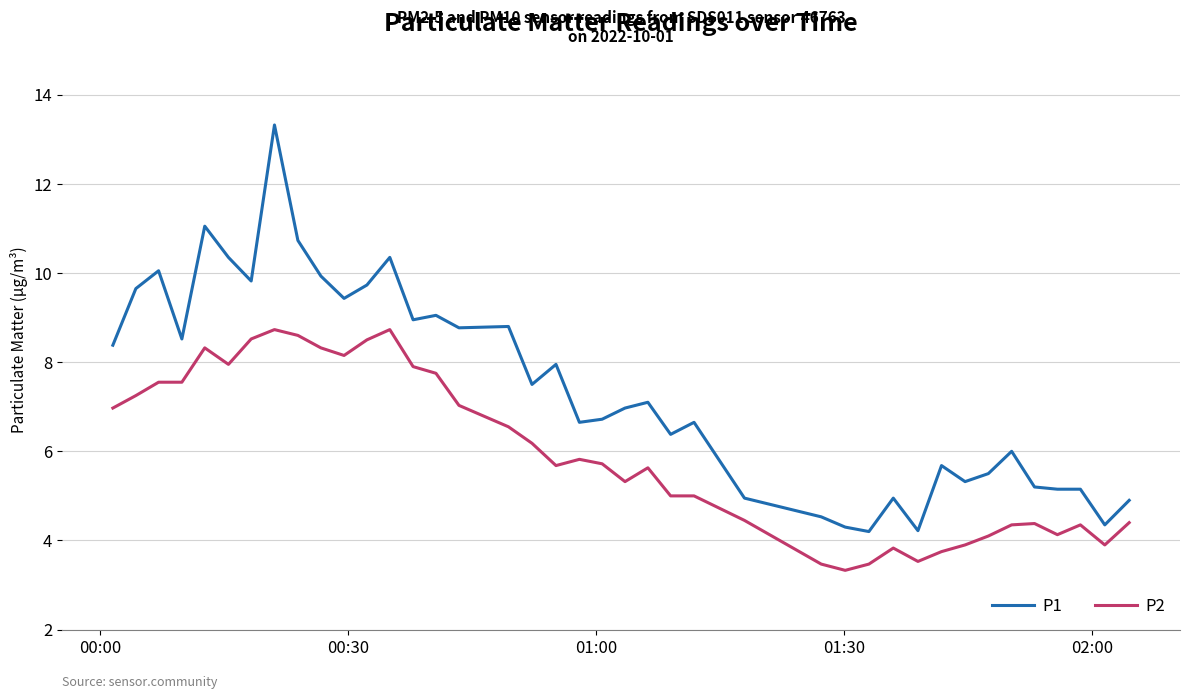

What is the maximum value shown in the chart?

13.3